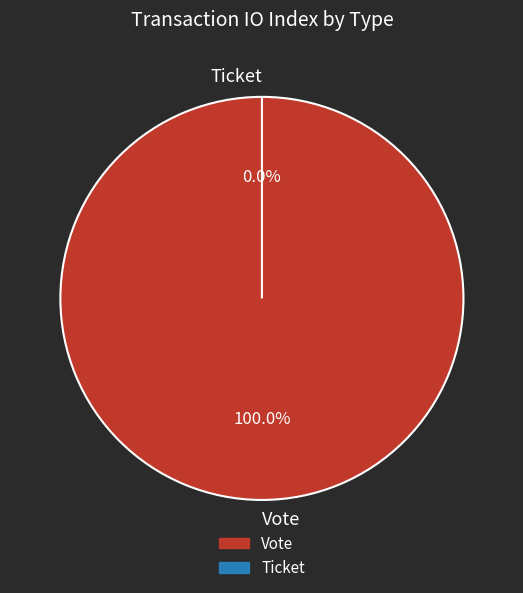

To the nearest percent, what is the average slice percentage?

50%